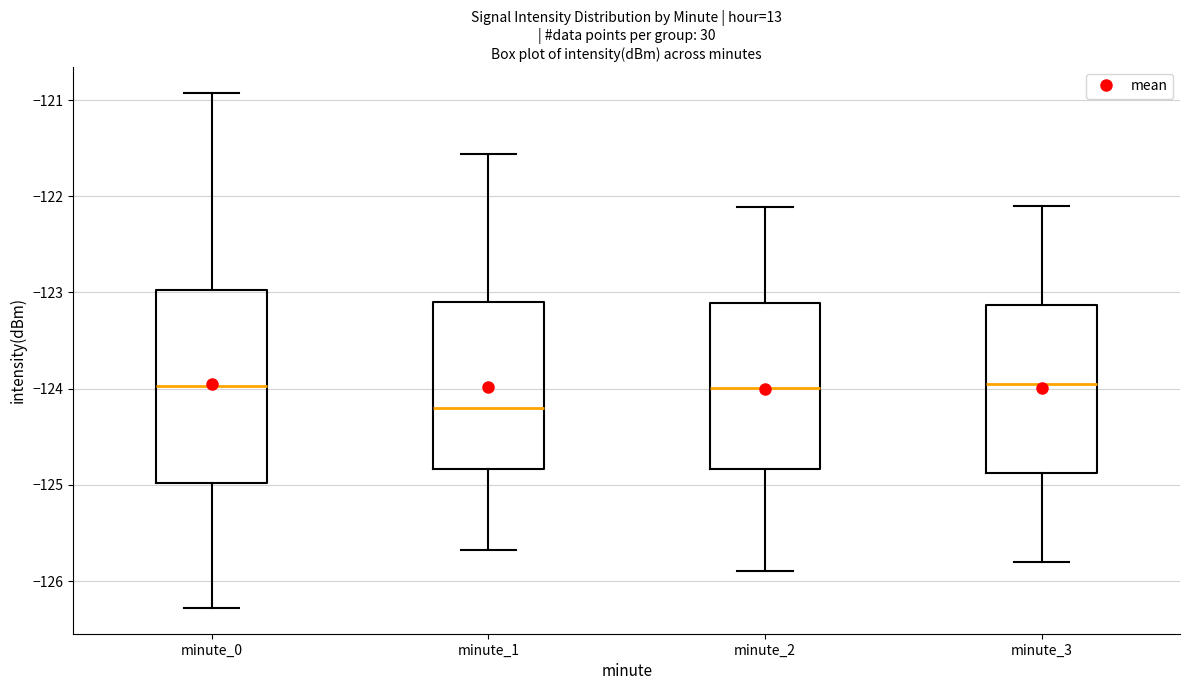

Where is the upper edge of the box for minute_0 on the y-axis? The values are not printed on the chart, so give them approximately, as read against the axis.

-123.0